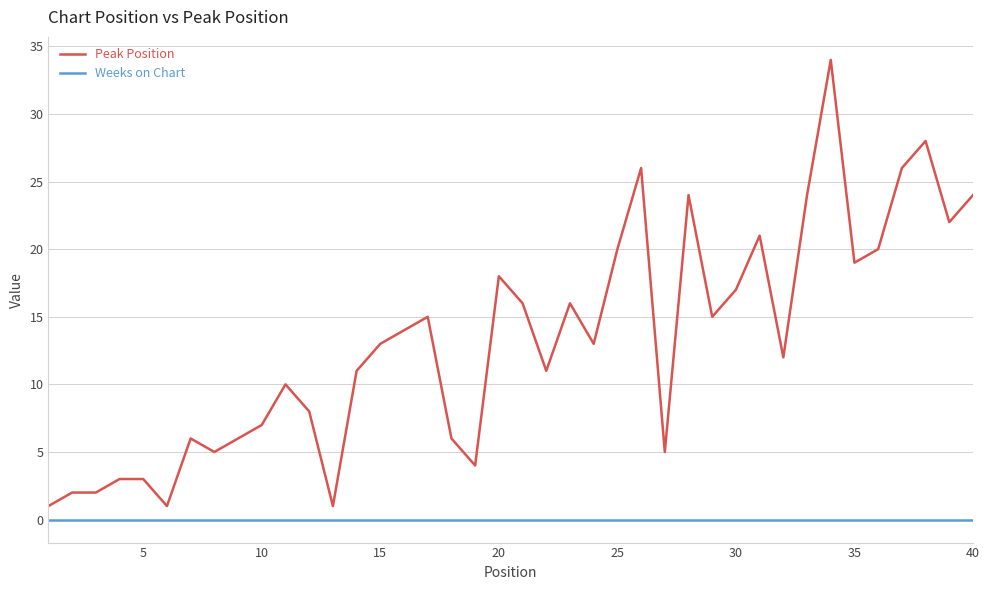

True or false: Weeks on Chart and Peak Position cross at least once.

False